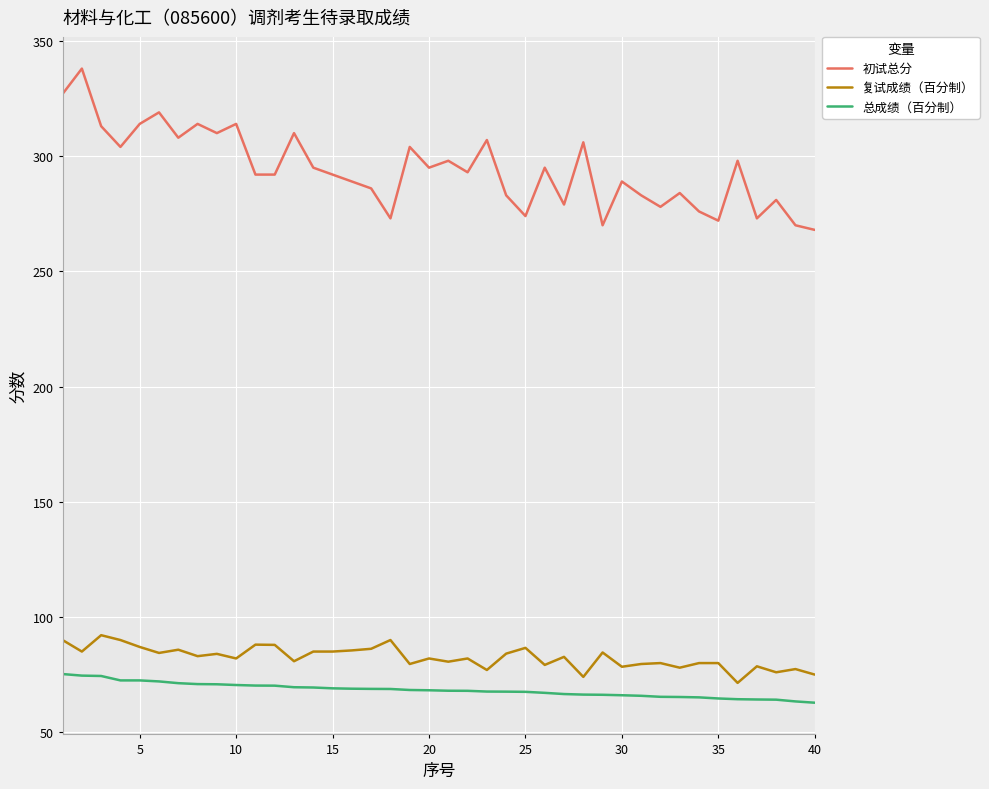

True or false: 复试成绩（百分制） has more than 0 interior local peaks.

True